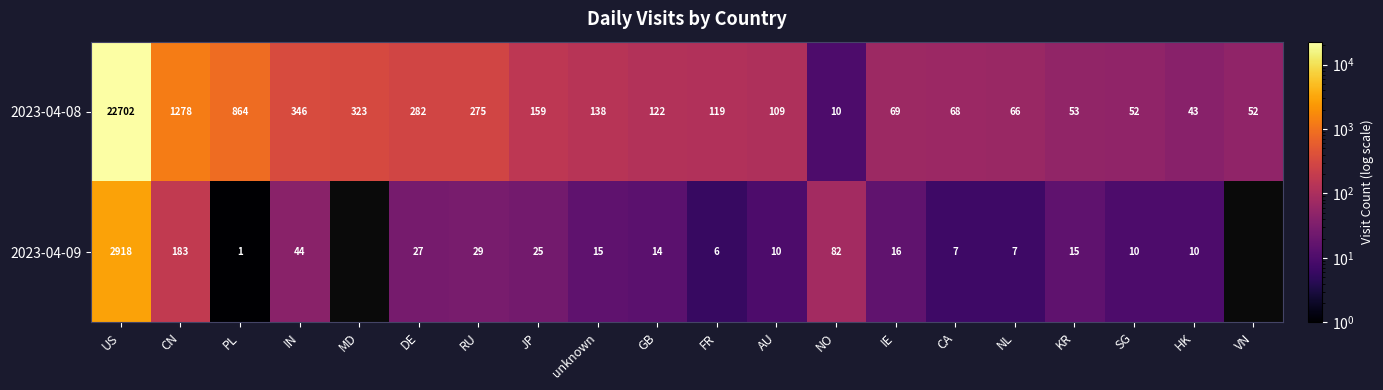

Rank the series at PL from lowest to highest value.

2023-04-09, 2023-04-08